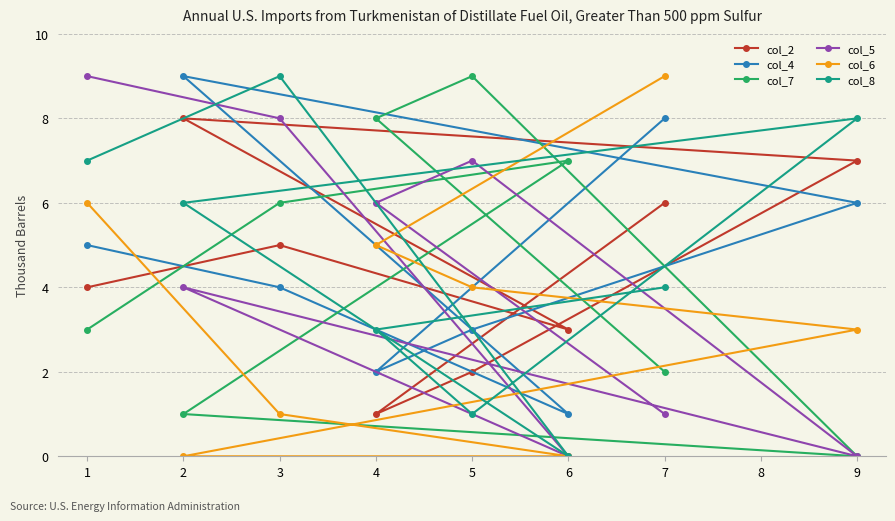

Reading left to right, extract all data points from this chart.

col_2: 1=4	2=8	3=5	4=1	5=2	6=3	7=6	9=7
col_4: 1=5	2=9	3=4	4=2	5=3	6=1	7=8	9=6
col_7: 1=3	2=1	3=6	4=8	5=9	6=7	7=2	9=0
col_5: 1=9	2=4	3=8	4=6	5=7	6=0	7=1	9=0
col_6: 1=6	2=0	3=1	4=5	5=4	6=0	7=9	9=3
col_8: 1=7	2=6	3=9	4=3	5=1	6=0	7=4	9=8